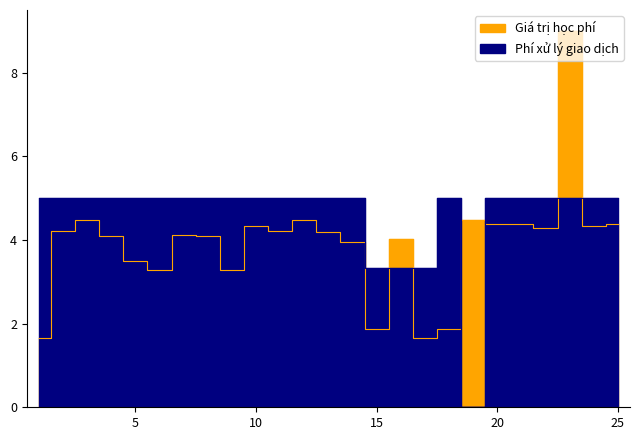

Reading left to right, transcribe all the data shown in this chart.

Giá trị học phí: 1.6	4.2	4.5	4.1	3.5	3.3	4.1	4.1	3.3	4.3	4.2	4.5	4.2	3.9	1.9	4.0	1.6	1.9	4.5	4.4	4.4	4.3	9.0	4.3	4.4
Phí xử lý giao dịch: 5.0	5.0	5.0	5.0	5.0	5.0	5.0	5.0	5.0	5.0	5.0	5.0	5.0	5.0	3.3	3.3	3.3	5.0	0.0	5.0	5.0	5.0	5.0	5.0	5.0